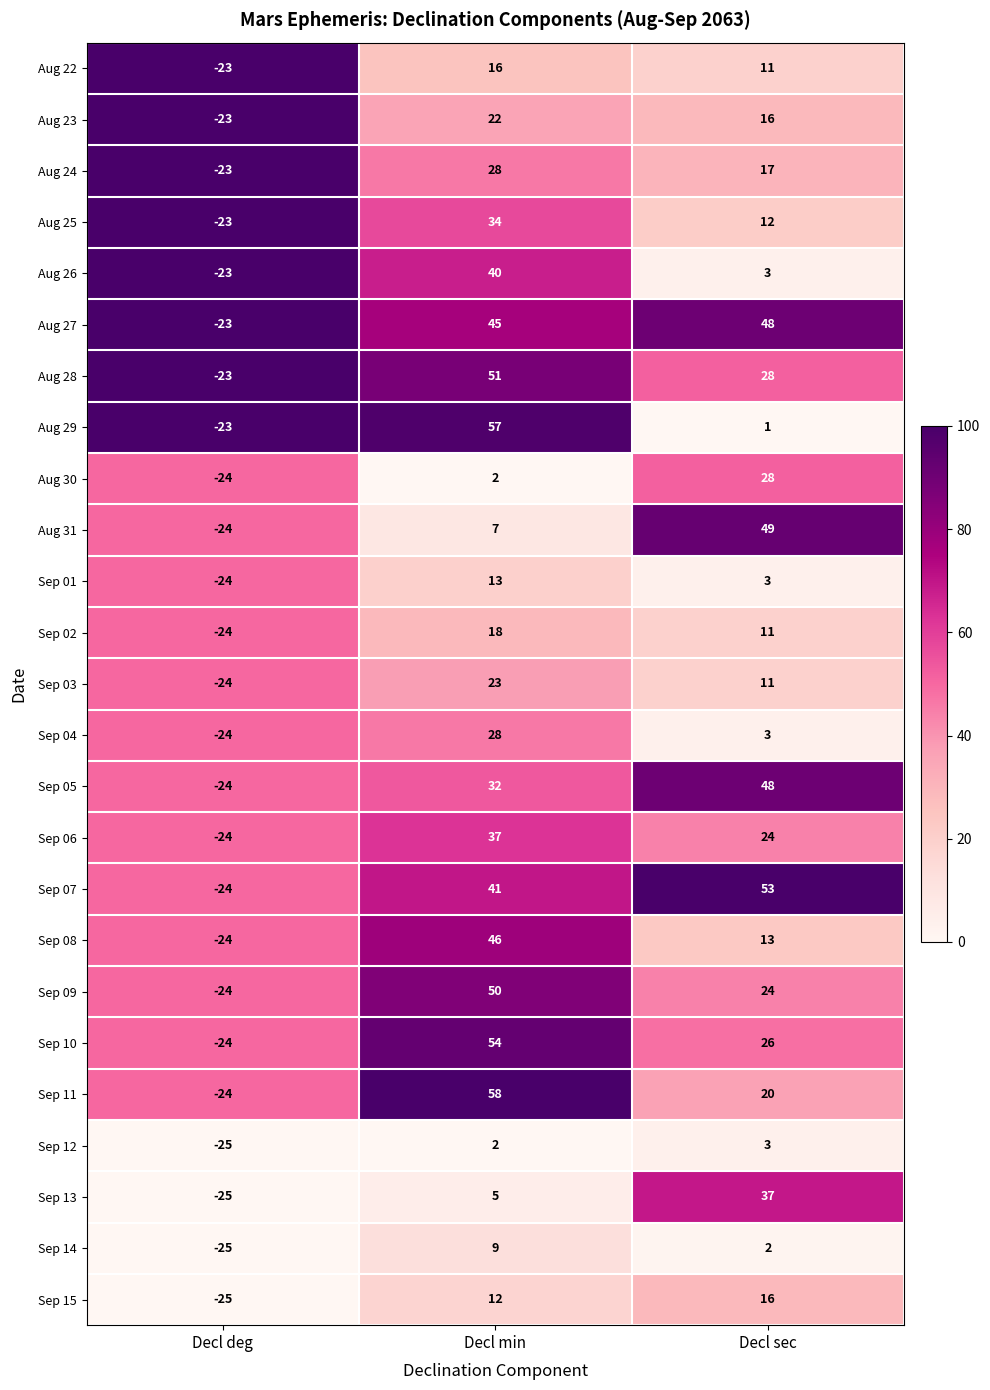

What is the total value across all series at Decl sec?

507